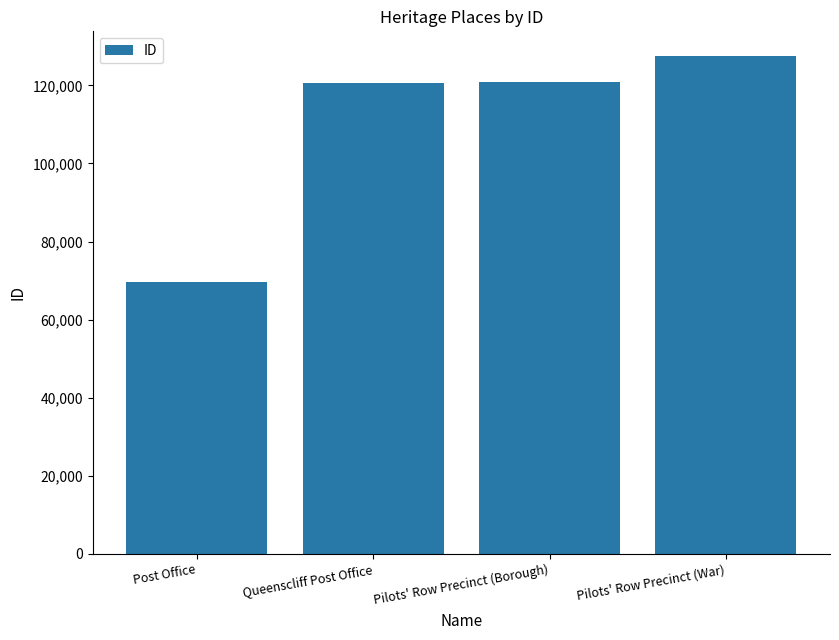

What is the value of the 3rd bar from the left?

120867